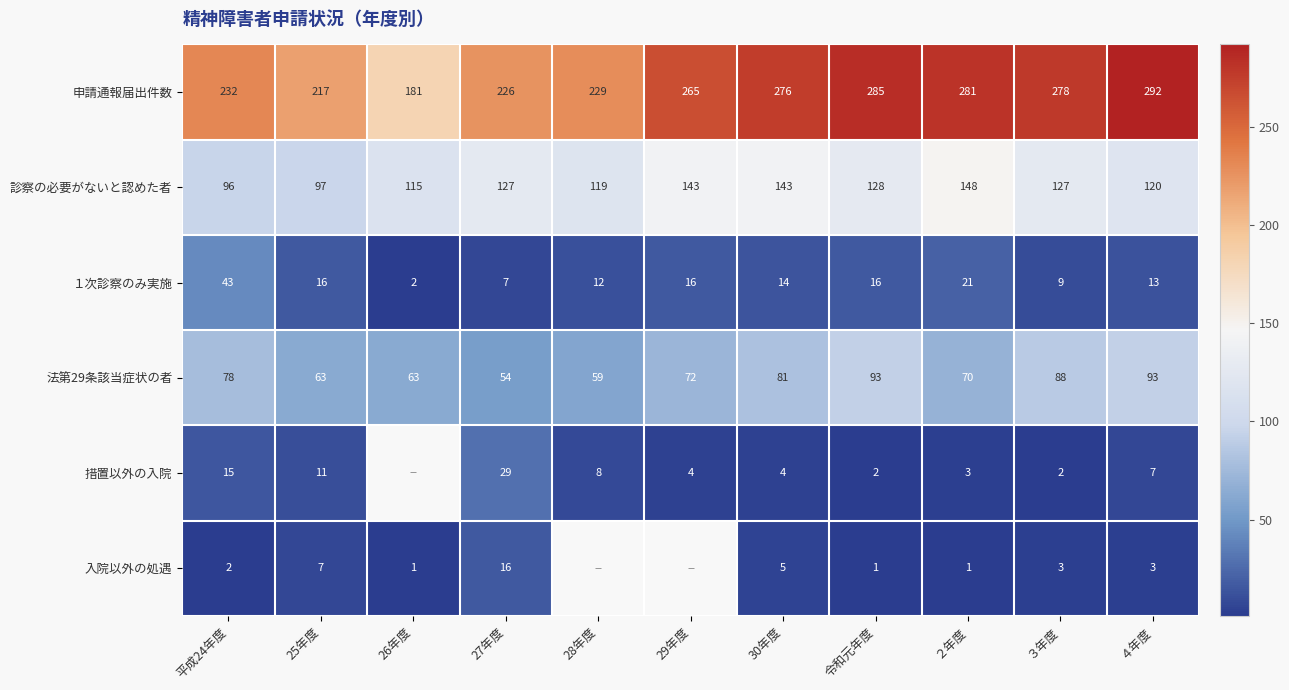

Is it true that 措置以外の入院 equals 0.7 at ２年度?

False